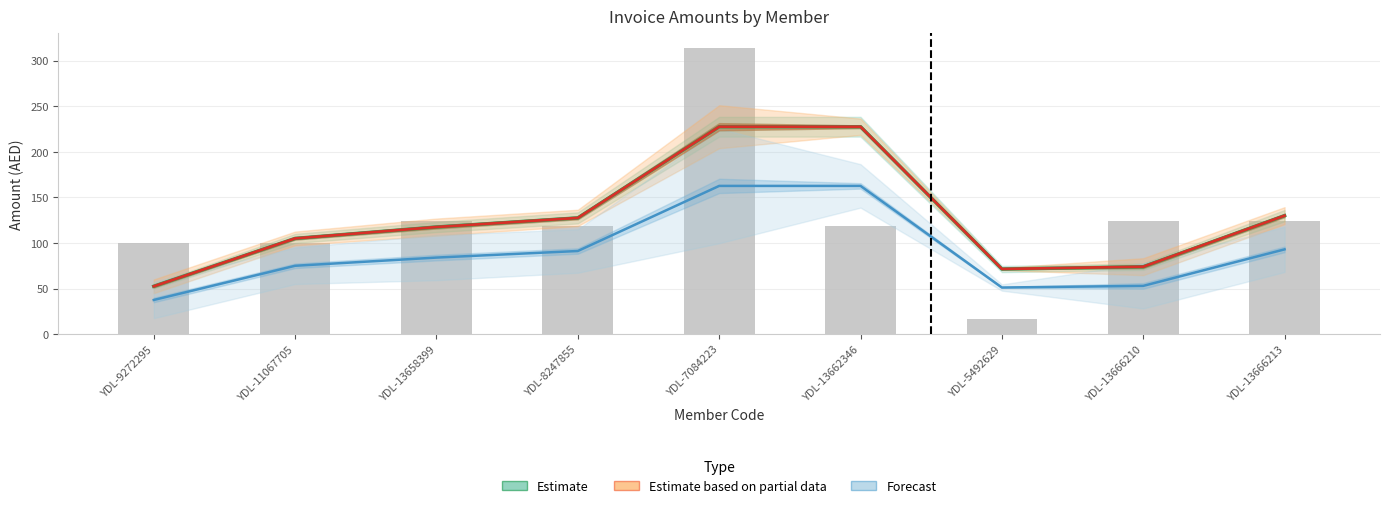

What is the label of the 1st bar from the left?

YDL-9272295